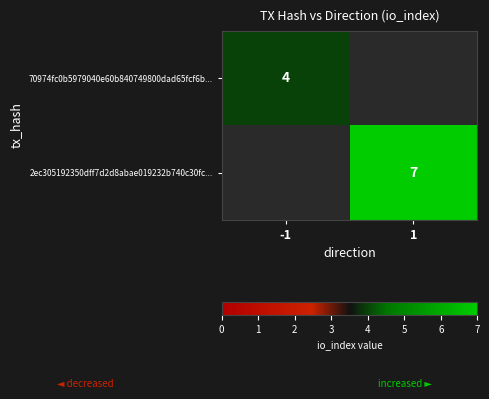

The value of 70974fc0b5979040e60b840749800dad65fcf6b... at -1 is 5.5. True or false?

False